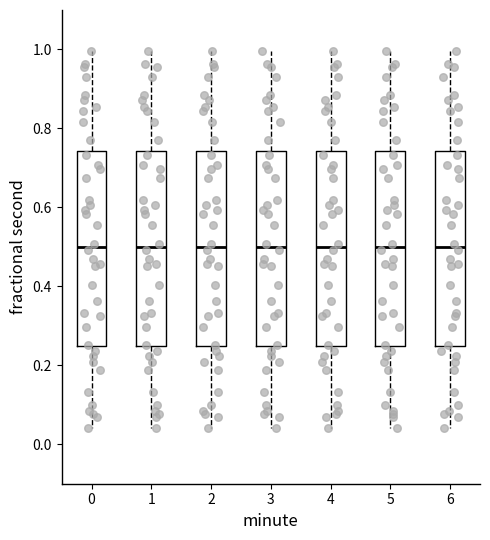

Where is the lower edge of the box at x = 6 on the y-axis? The values are not printed on the chart, so give them approximately, as read against the axis.

0.24